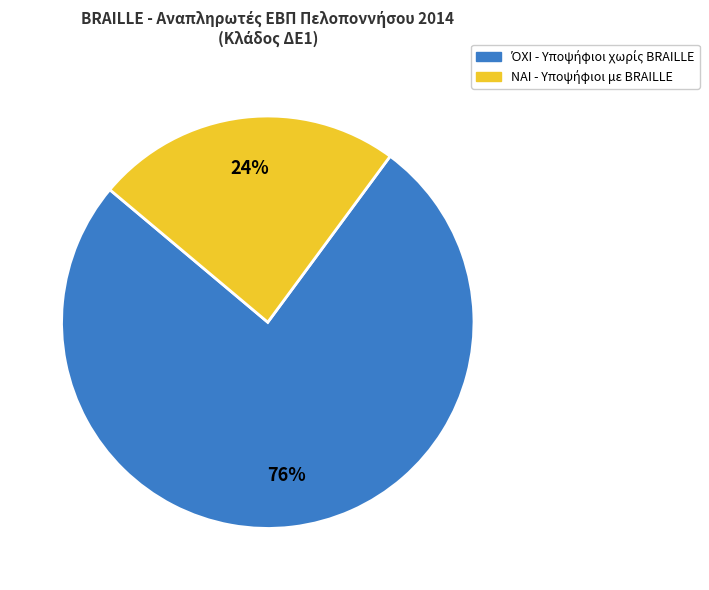

Is there any slice that represents more than half of the pie?

Yes